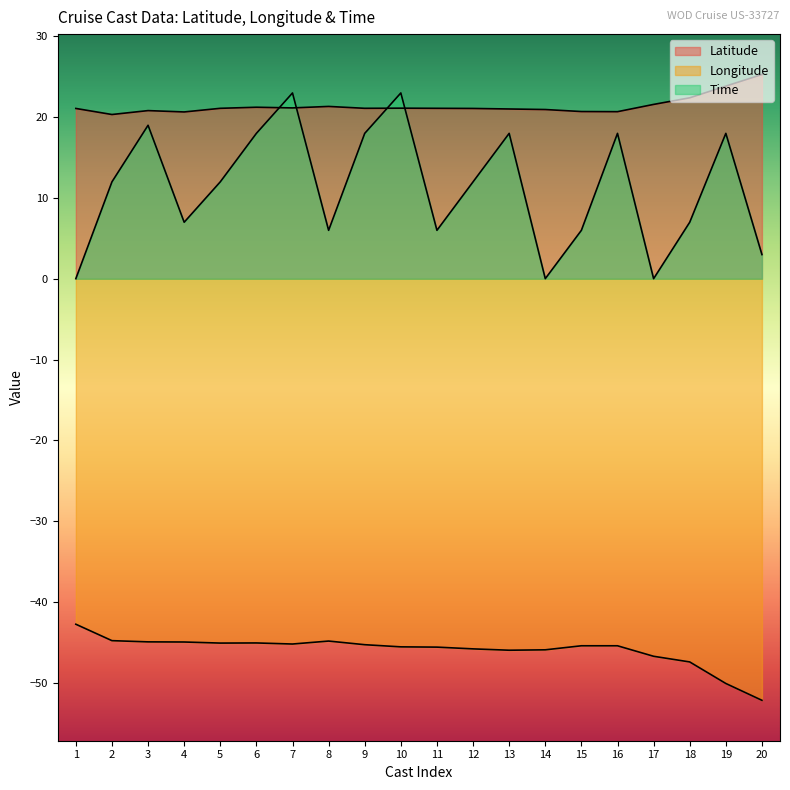

Where is the first local maximum for Longitude?

6